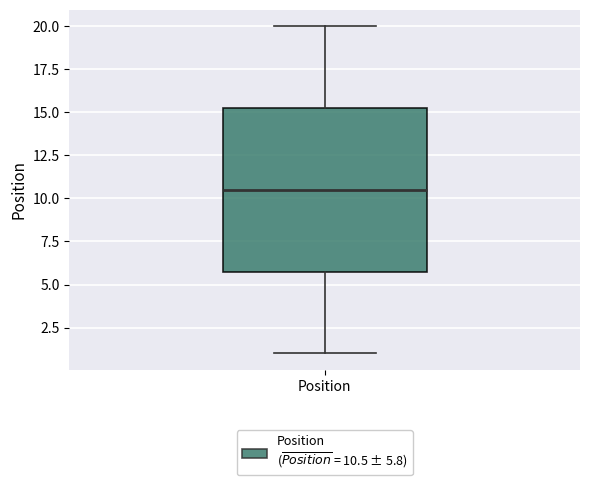

Transcribe this box plot: give where the median line is, the range the box spans, and where the two whiskers end, as read against the y-axis. The values are not printed on the chart, so give them approximately, as read against the axis.

median 10.5, box 6.0 to 15.5, whiskers 1.0 to 20.0